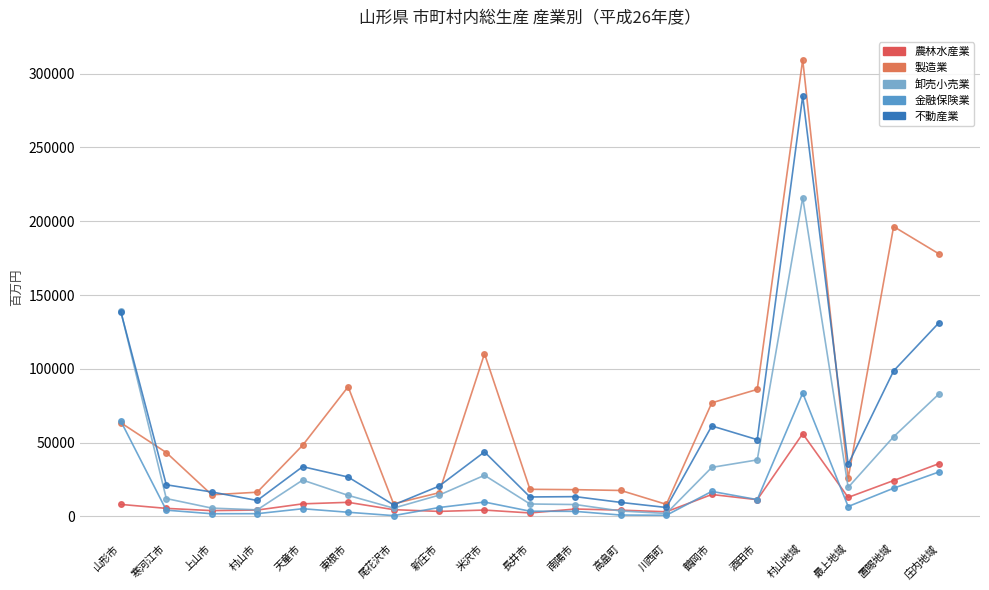

Where is the first local maximum for 製造業?

東根市